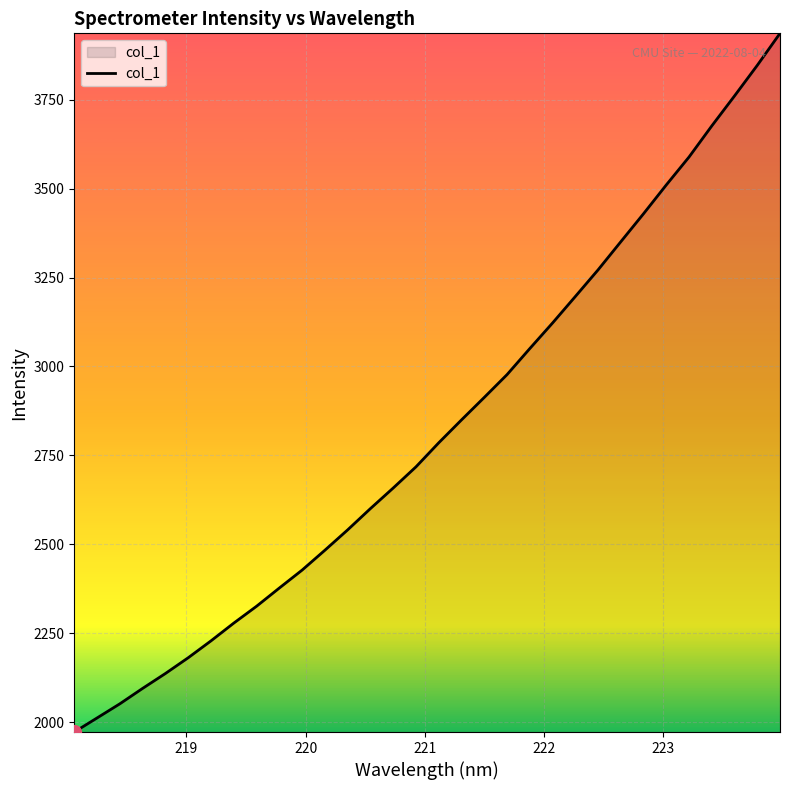

What is the greatest value displayed?

3936.7